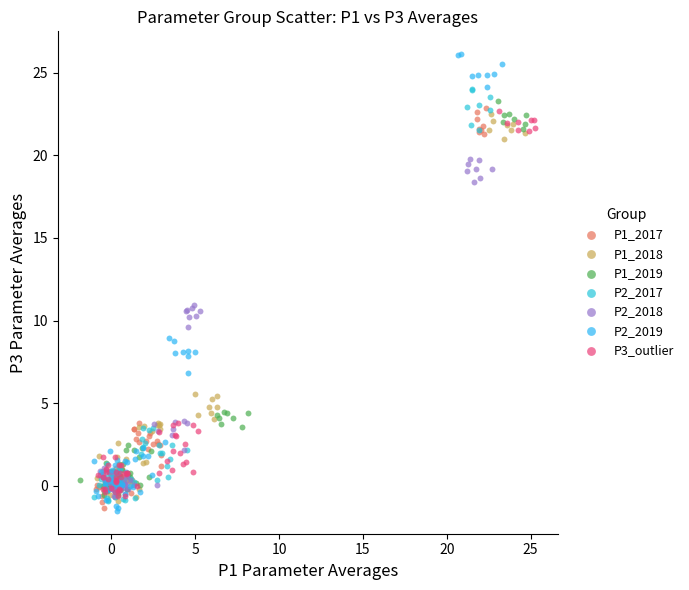

Which series has the largest Y range (max minus min)?

P2_2019